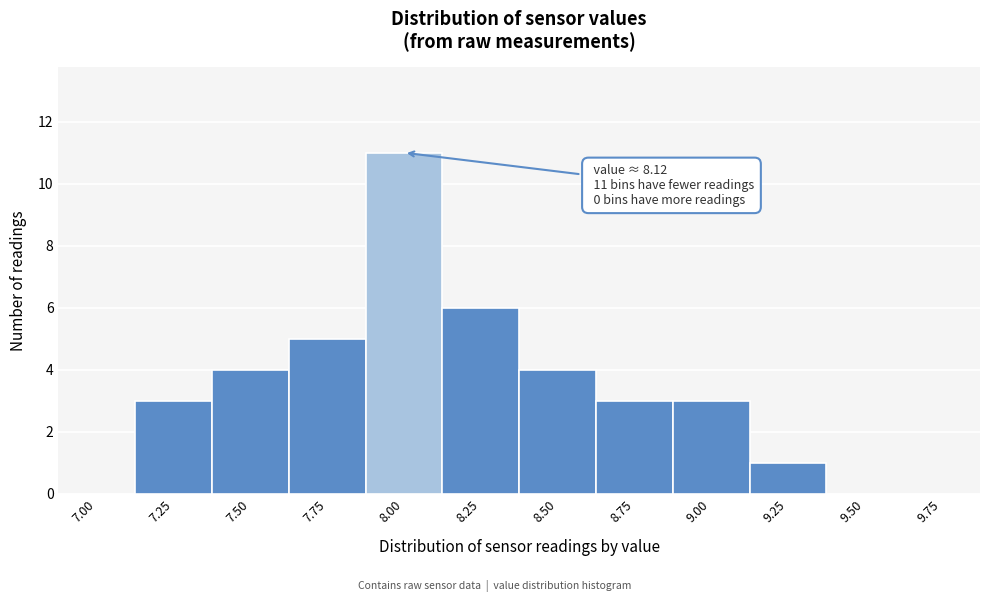

Reading left to right, what are all the values shown in this chart?

7.00=0	7.25=3	7.50=4	7.75=5	8.00=11	8.25=6	8.50=4	8.75=3	9.00=3	9.25=1	9.50=0	9.75=0